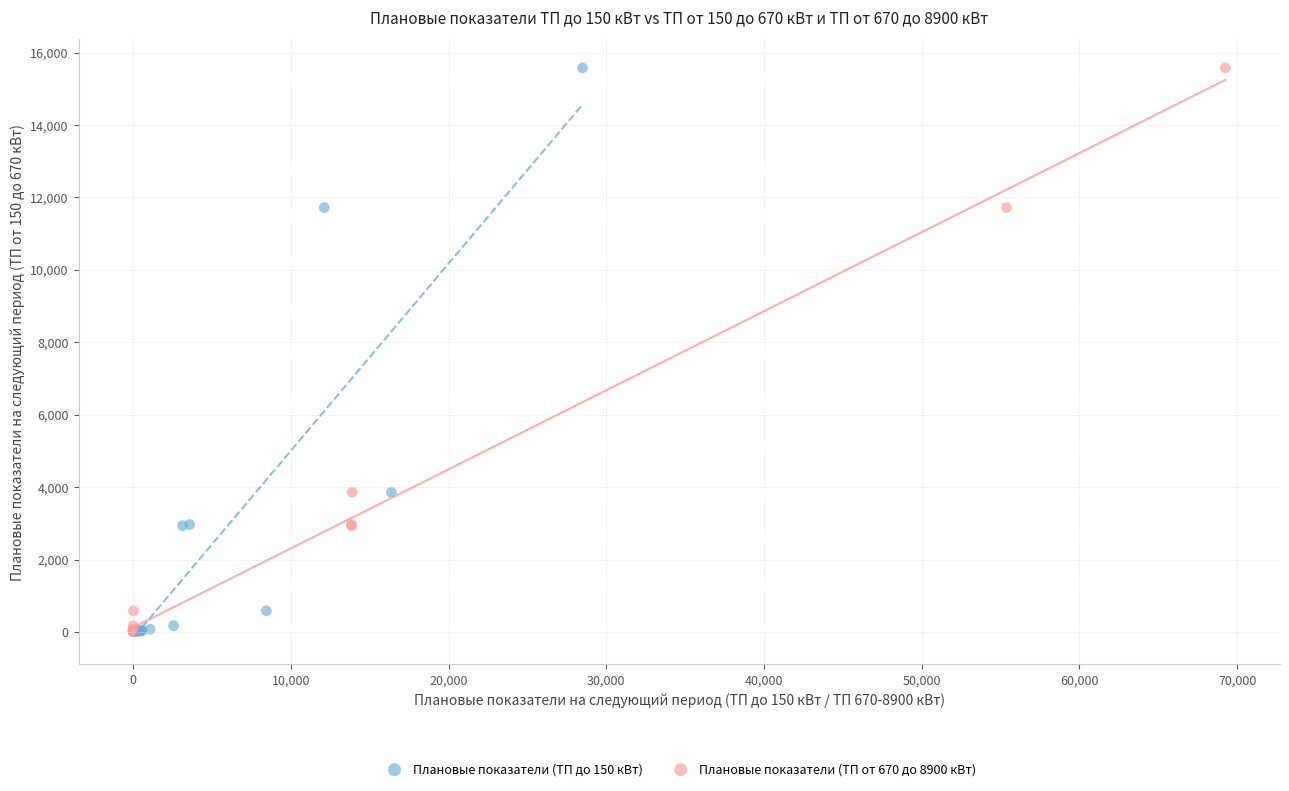

What are all the series names shown in the legend?

Плановые показатели (ТП до 150 кВт), Плановые показатели (ТП от 670 до 8900 кВт)